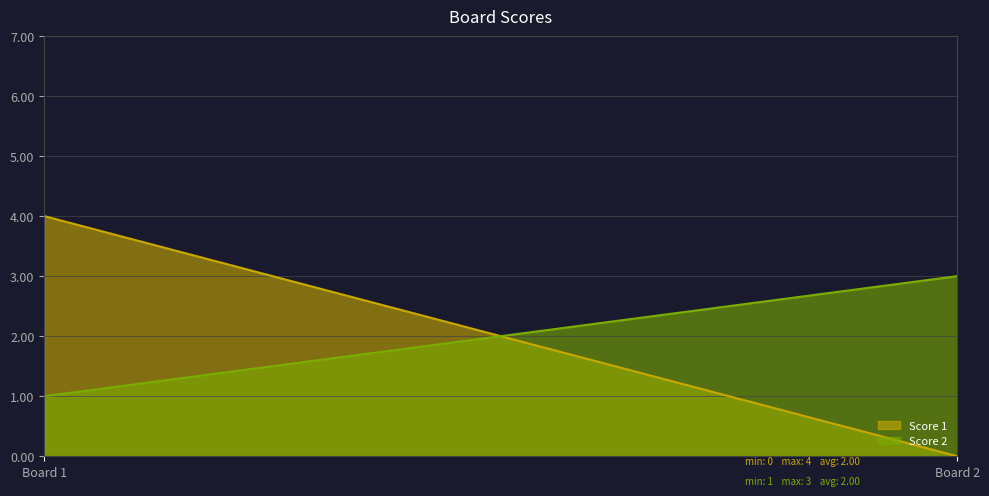

Reading left to right, list all the values displayed in this chart.

Score 1: 4	0
Score 2: 1	3